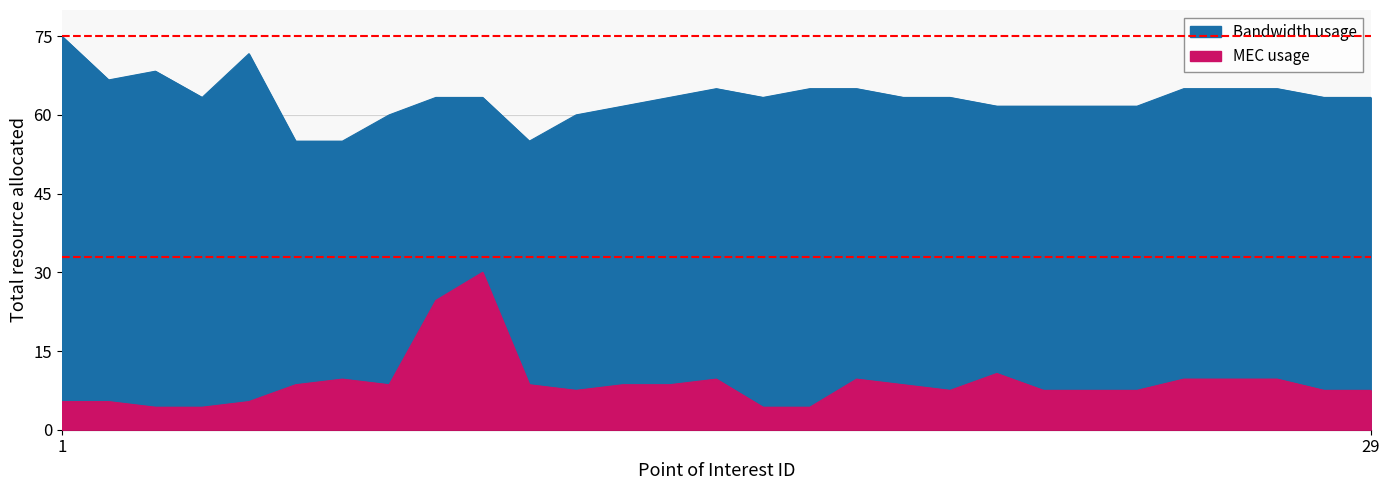

What is the maximum value shown in the chart?

75.0